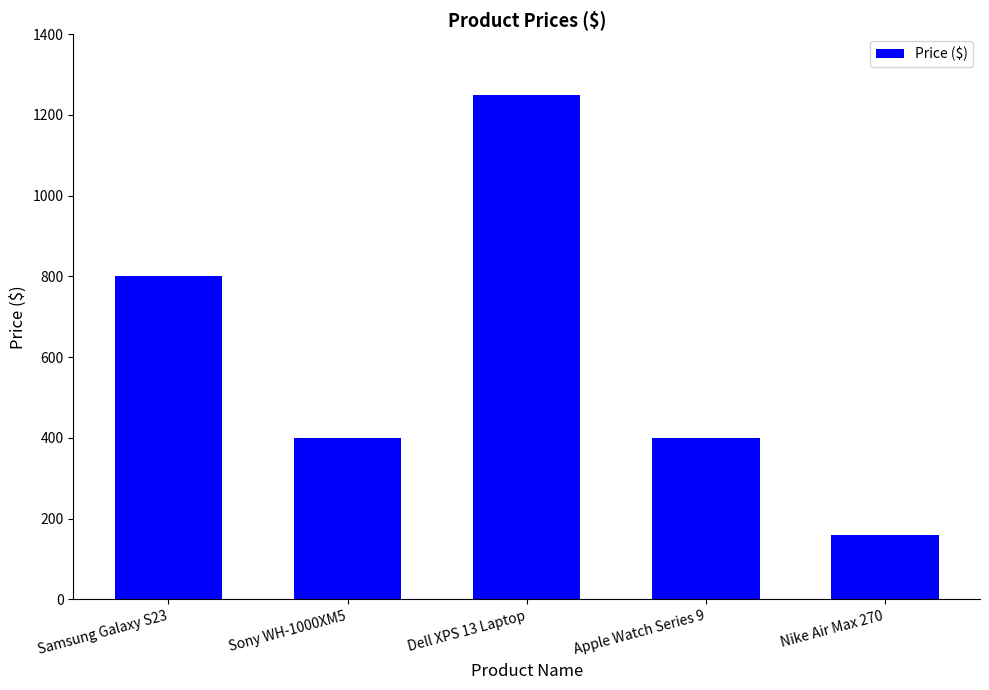

Between Nike Air Max 270 and Sony WH-1000XM5, which is larger?

Sony WH-1000XM5